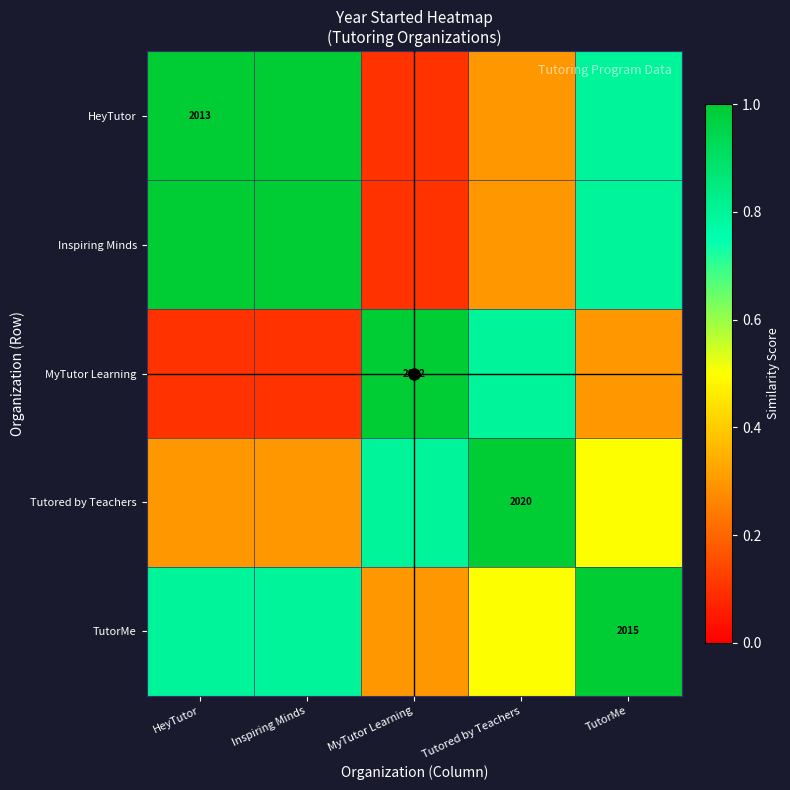

What is the difference between the maximum and minimum values in the Inspiring Minds series?

0.9